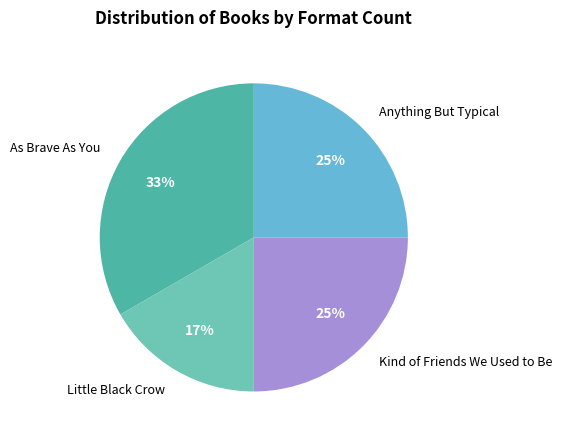

Which category has the biggest portion of the pie?

As Brave As You